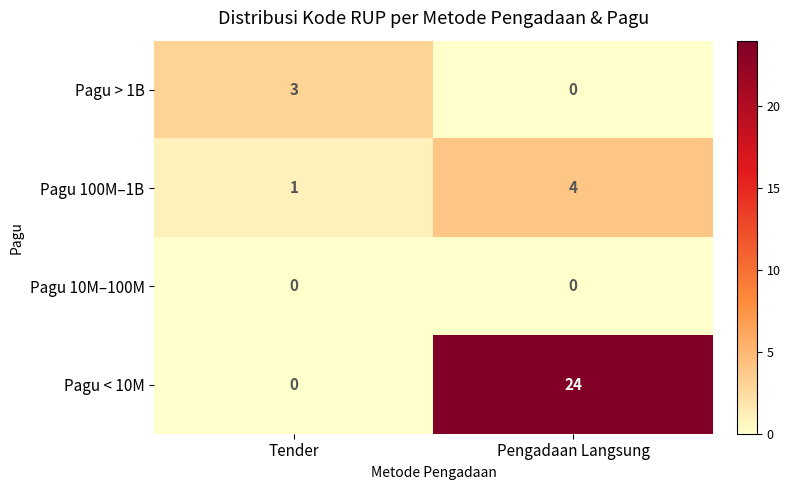

The value of Pagu < 10M at Tender is 0. True or false?

True